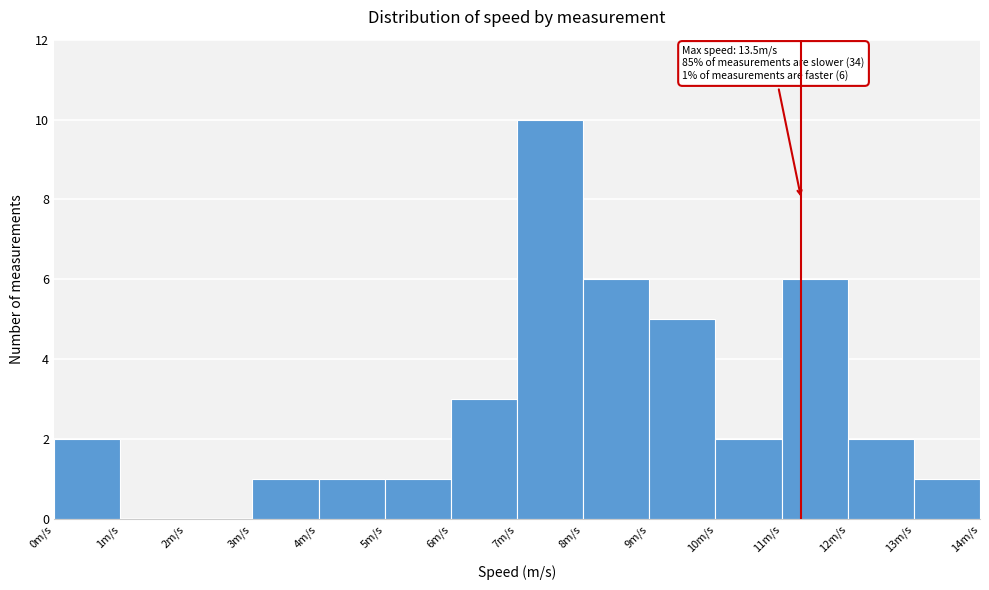

Which range on the x-axis has the tallest bar?

7 to 8